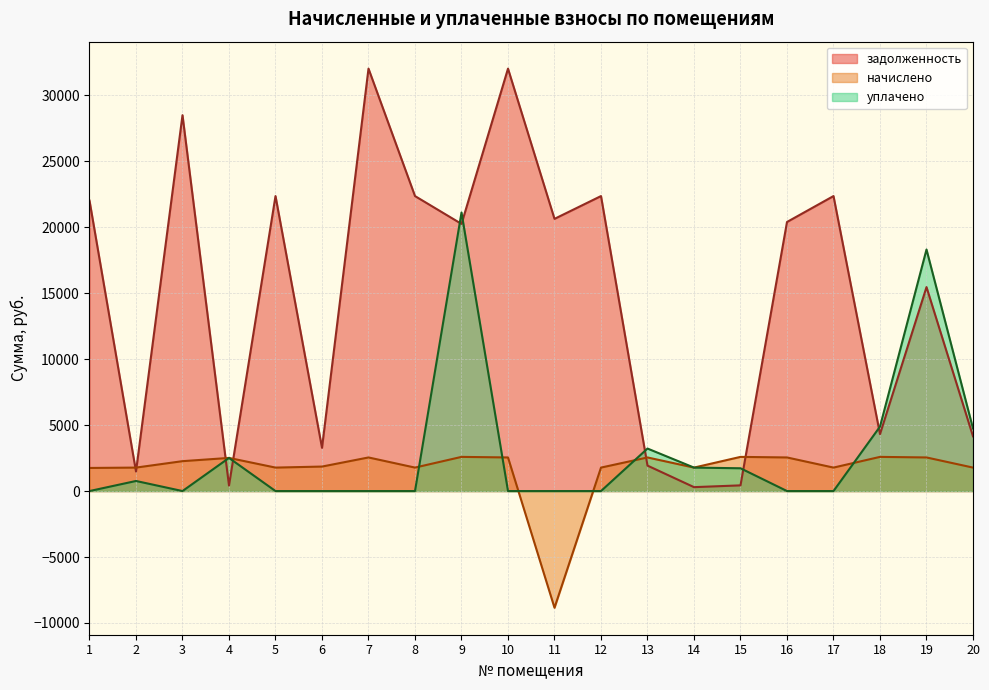

Which series ends up on top after the final intersection of начислено and уплачено?

уплачено